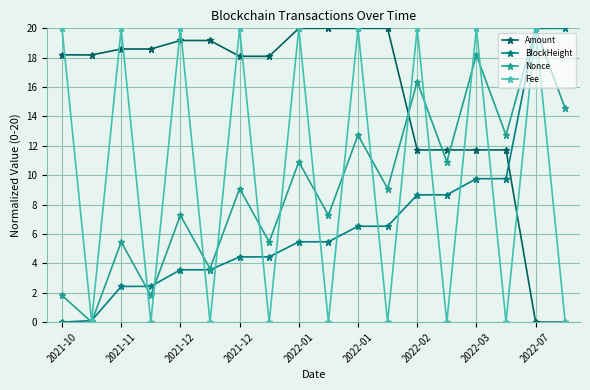

Which series has the largest total across all categories?

Amount